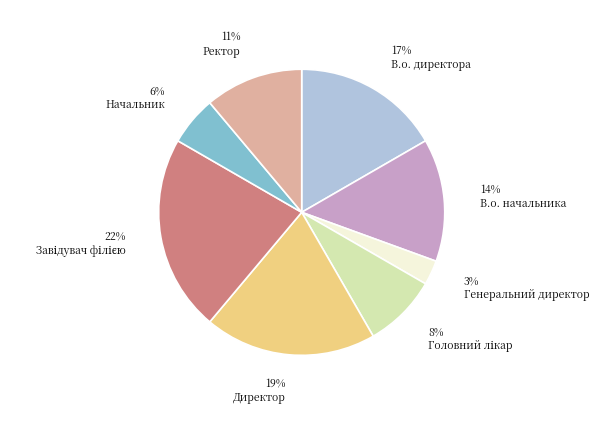

Between 14% В.о. начальника and 19% Директор, which is larger?

19% Директор